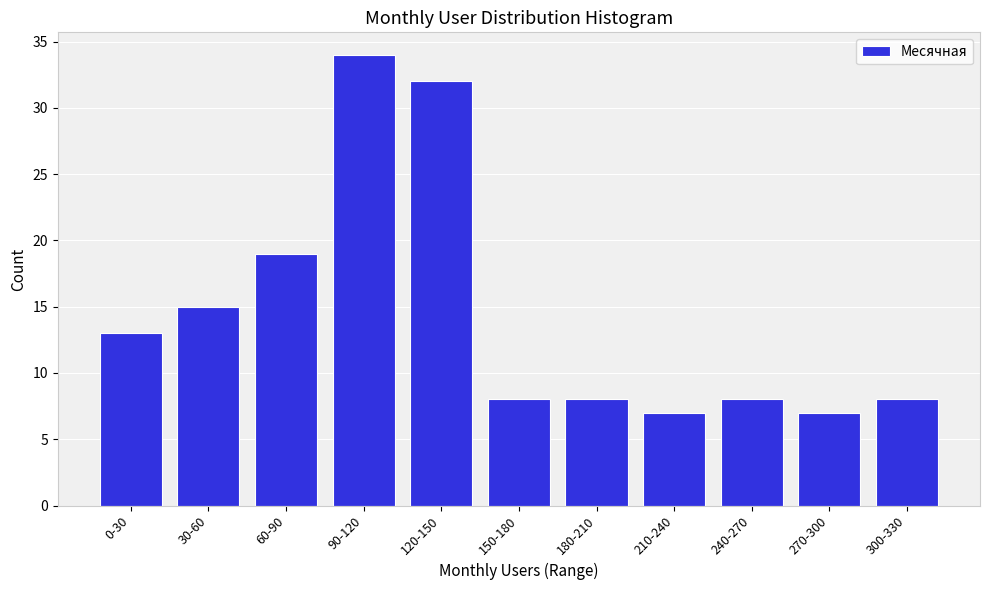

Reading left to right, transcribe all the data shown in this chart.

13	15	19	34	32	8	8	7	8	7	8